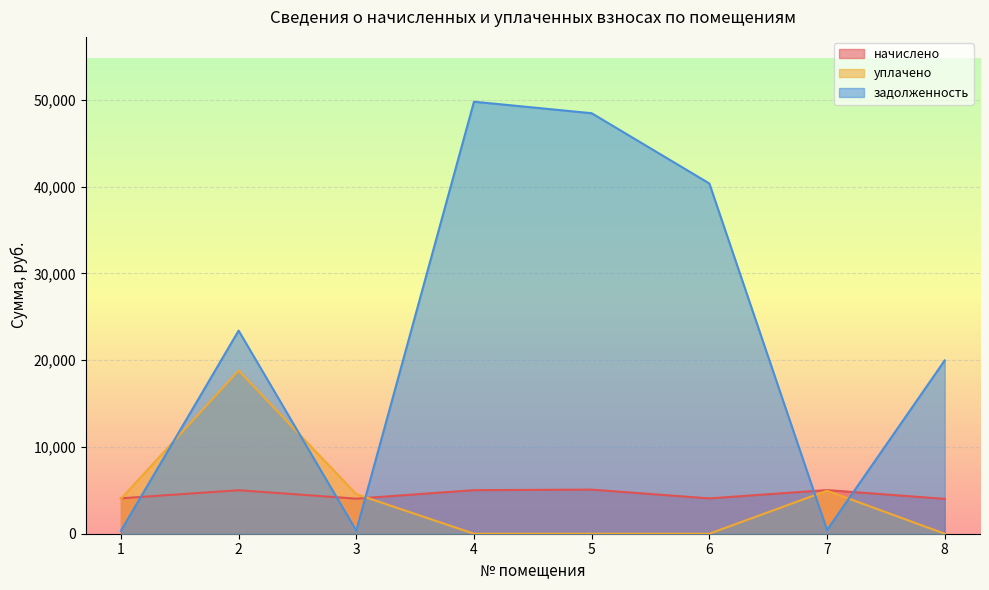

Where do задолженность and уплачено first cross each other?

1 and 2